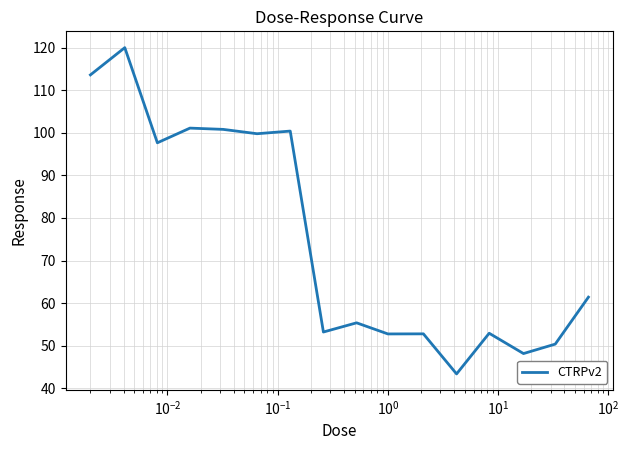

What is the smallest value displayed?

43.4